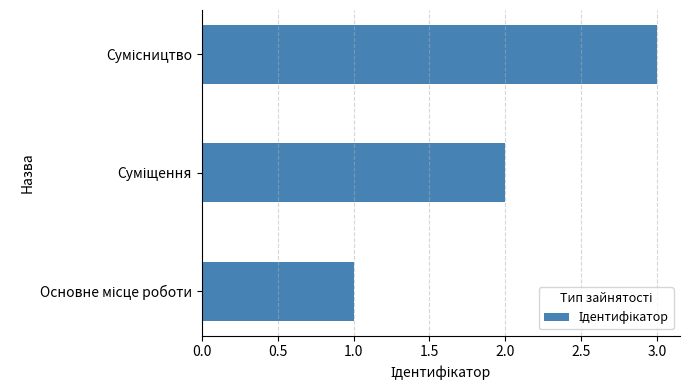

What is the maximum value shown in the chart?

3